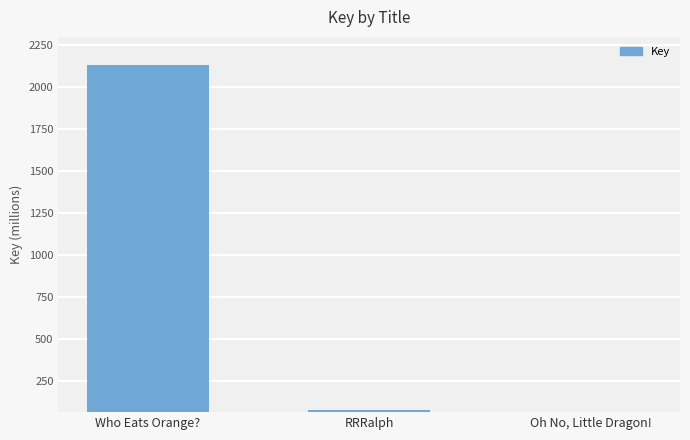

At which label is the value closest to 1097?

RRRalph